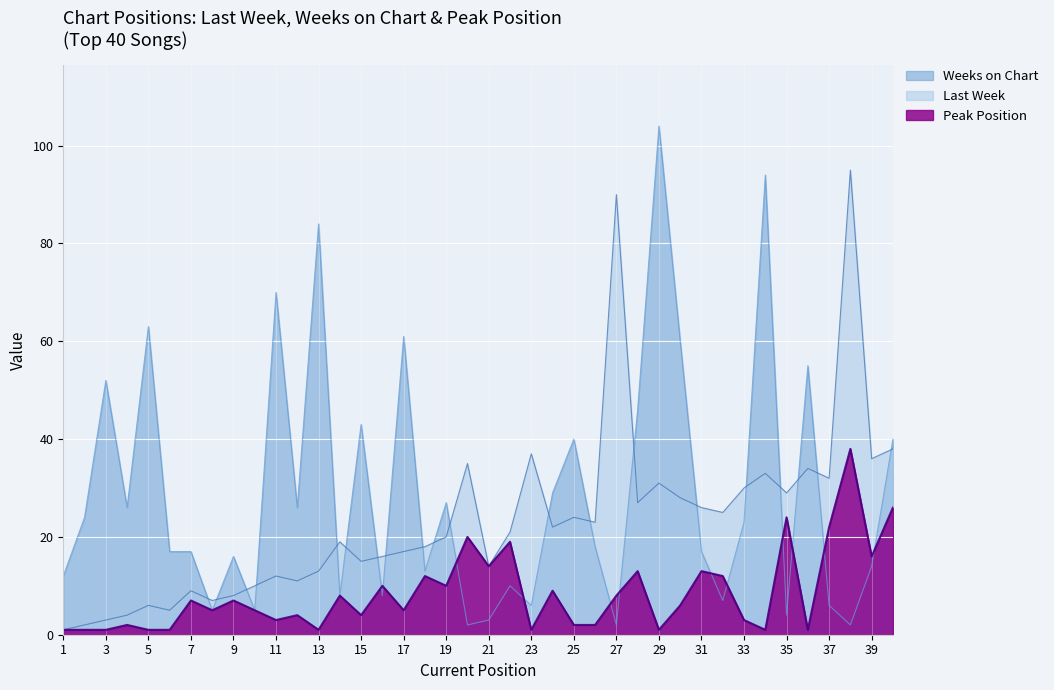

What is the smallest value displayed?

1